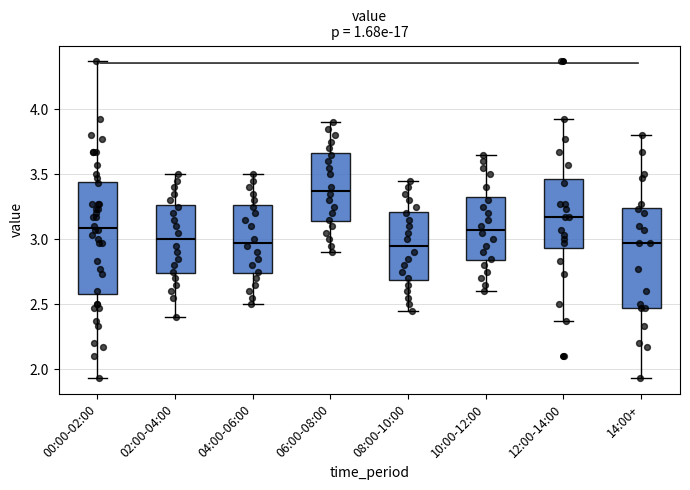

Where does the upper whisker of the box for 08:00-10:00 end on the y-axis? The values are not printed on the chart, so give them approximately, as read against the axis.

3.45